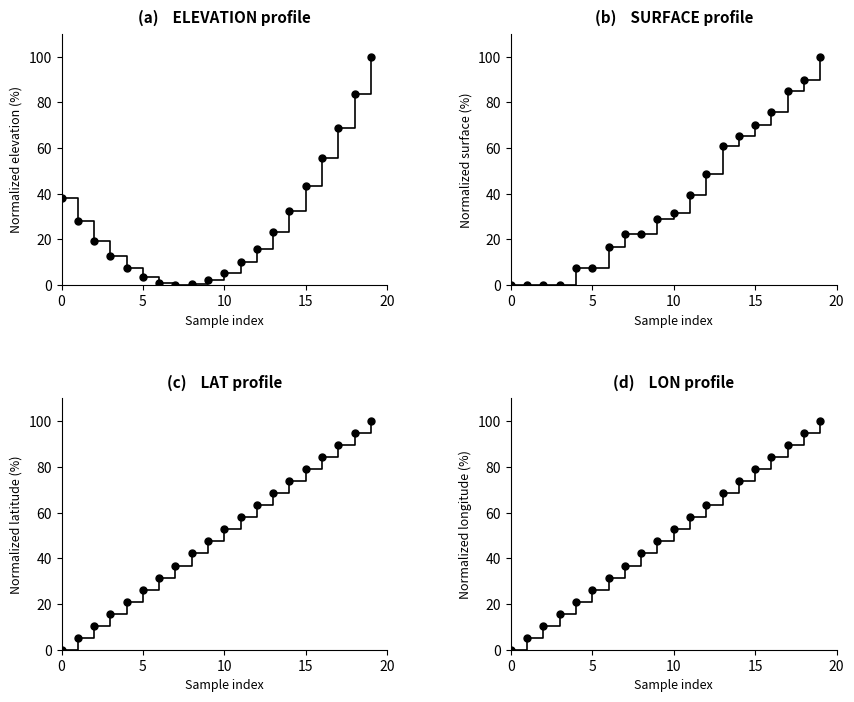

What are all the series names shown in the legend?

ELEVATION, SURFACE, LAT, LON